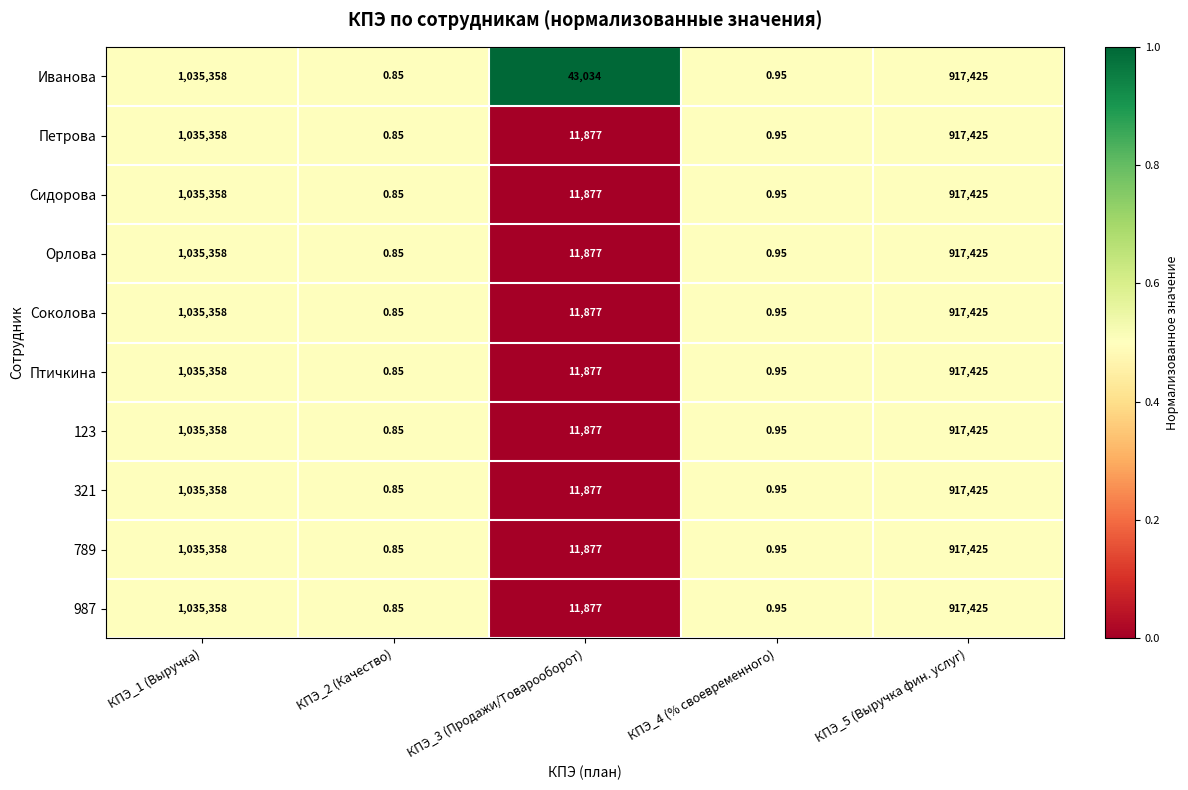

Which series has the largest total across all categories?

Иванова